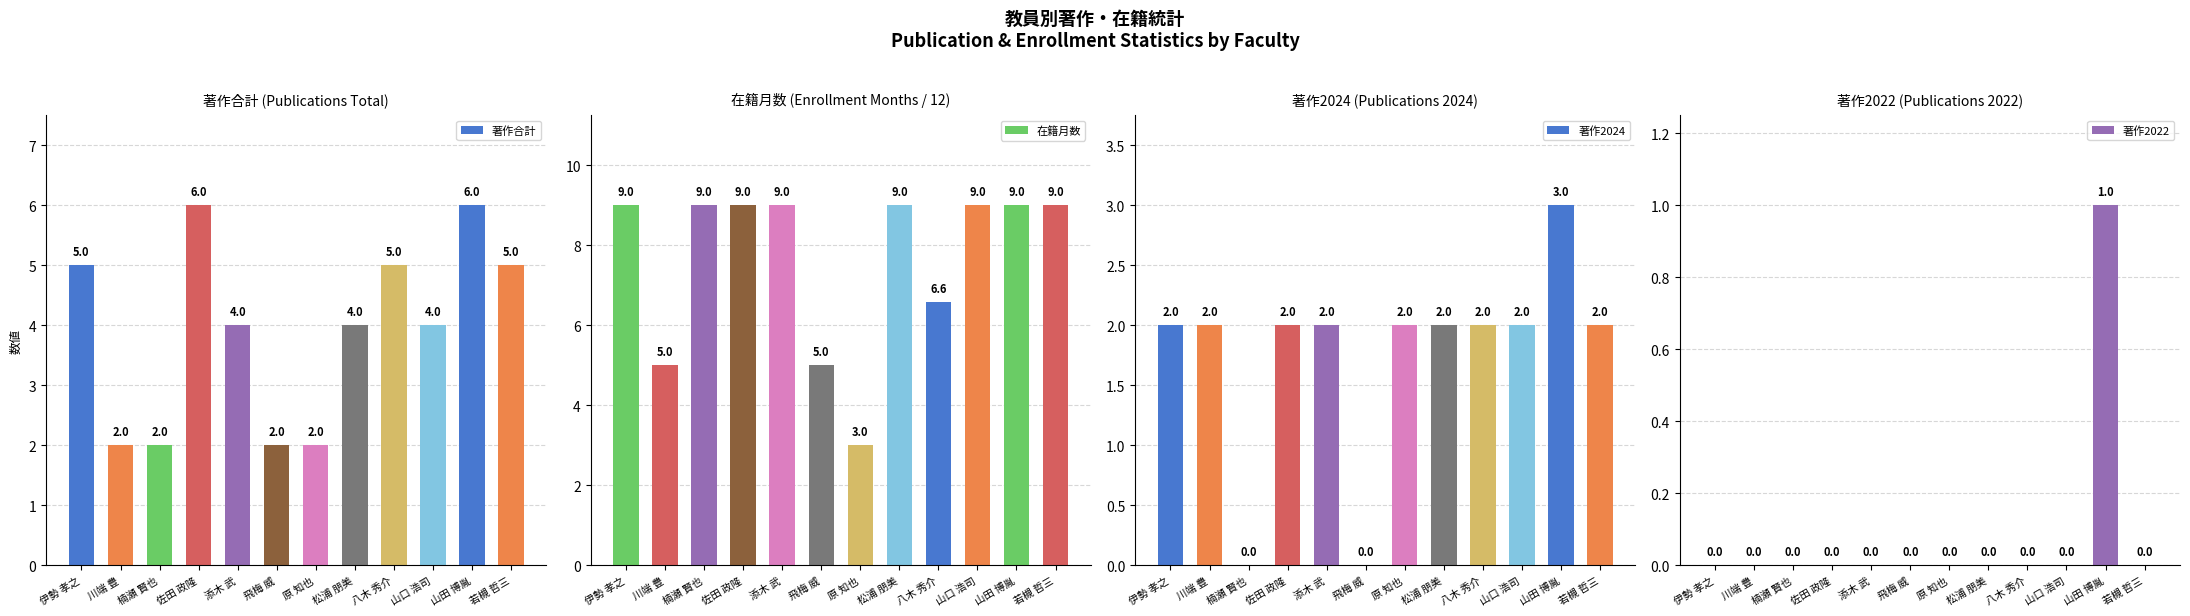

Between 原 知也 and 八木 秀介, which series saw the biggest shift?

在籍月数